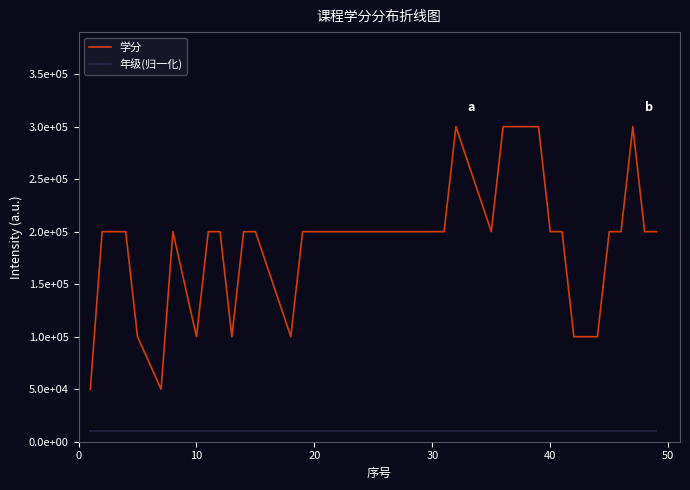

What is the greatest value displayed?

300000